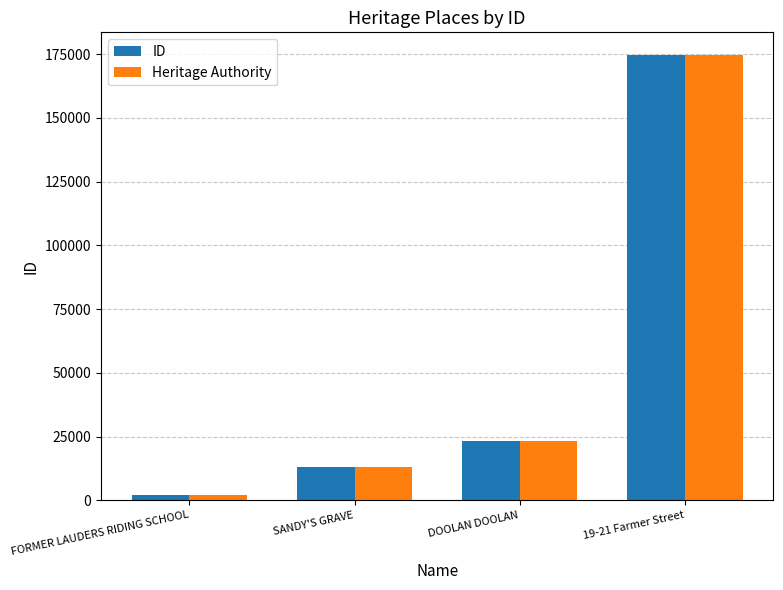

What is the label of the 2nd bar from the right?

DOOLAN DOOLAN